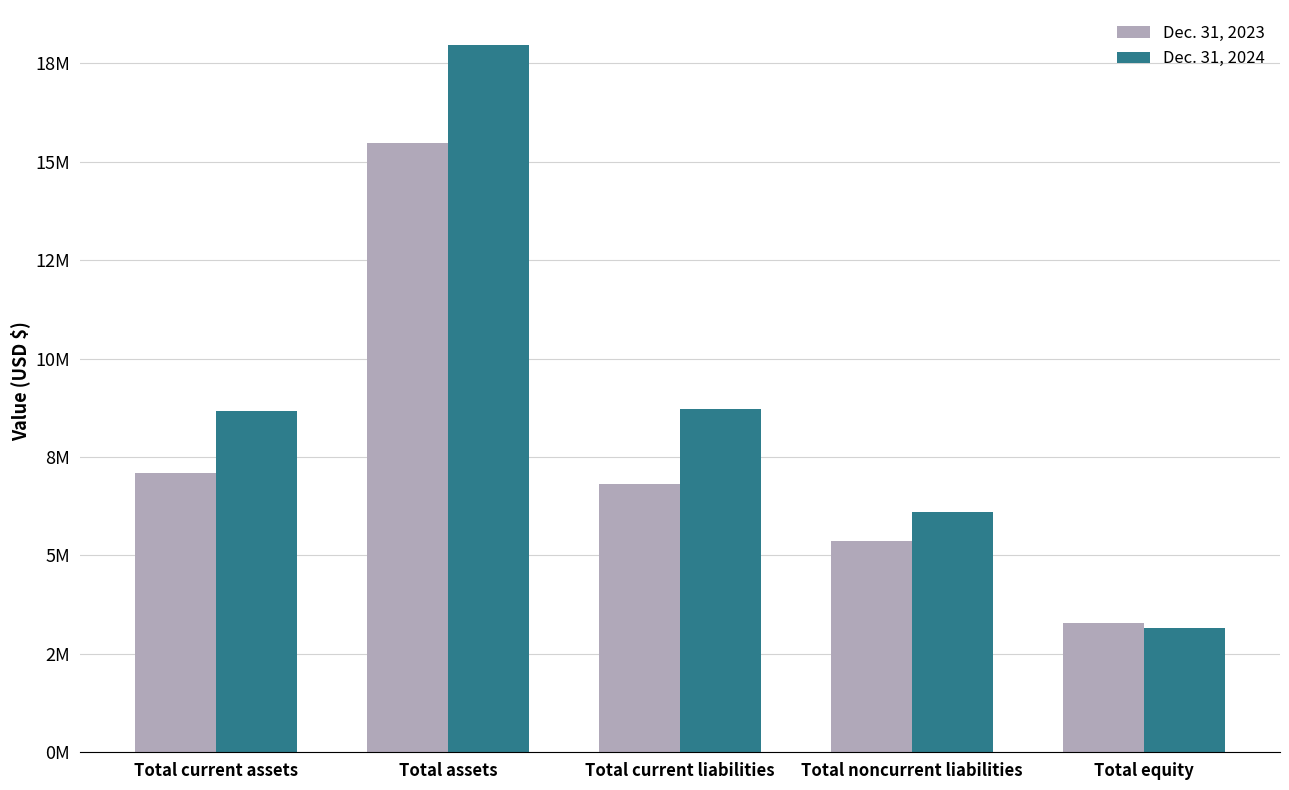

What is the label of the 1st bar from the left?

Total current assets